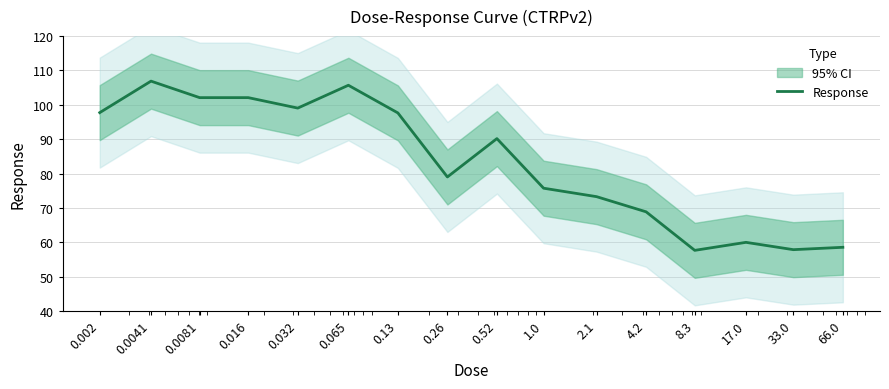

Does the chart have visible grid lines?

Yes